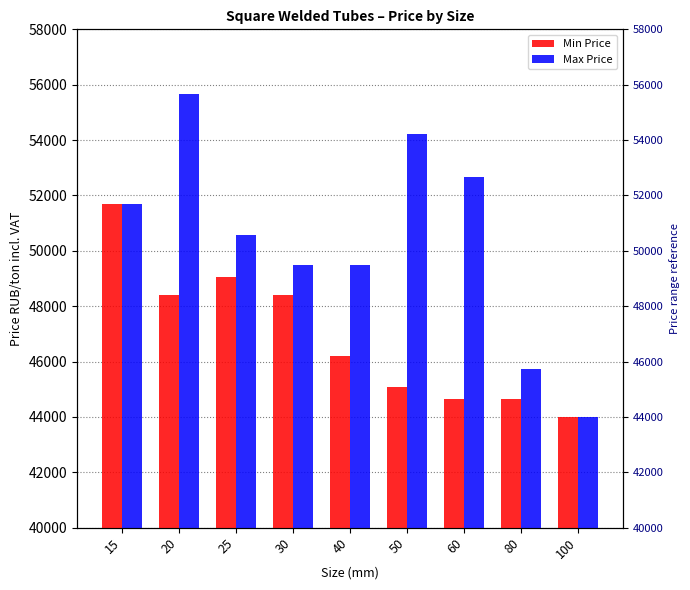

List the series in order of their overall mean, lowest first.

Min Price, Max Price